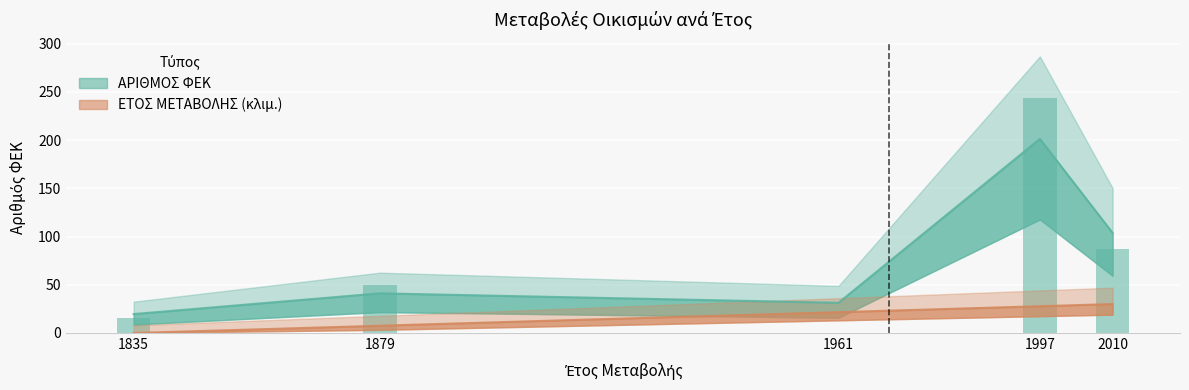

Rank the series by their maximum value, from lowest to highest.

ΕΤΟΣ ΜΕΤΑΒΟΛΗΣ, ΑΡΙΘΜΟΣ ΦΕΚ